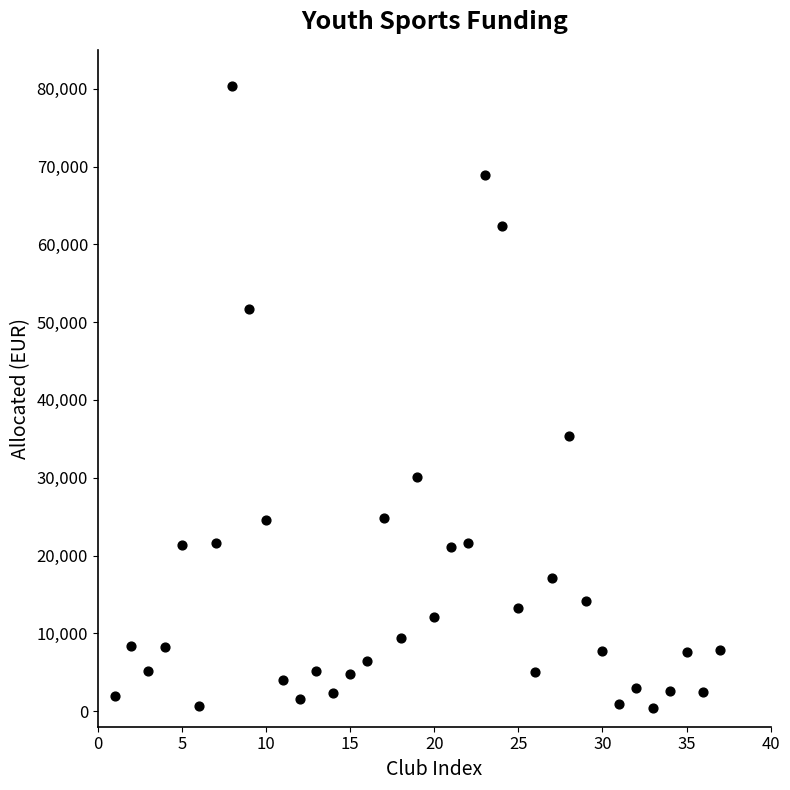

What is the range of X values (max minus min)?

36.0